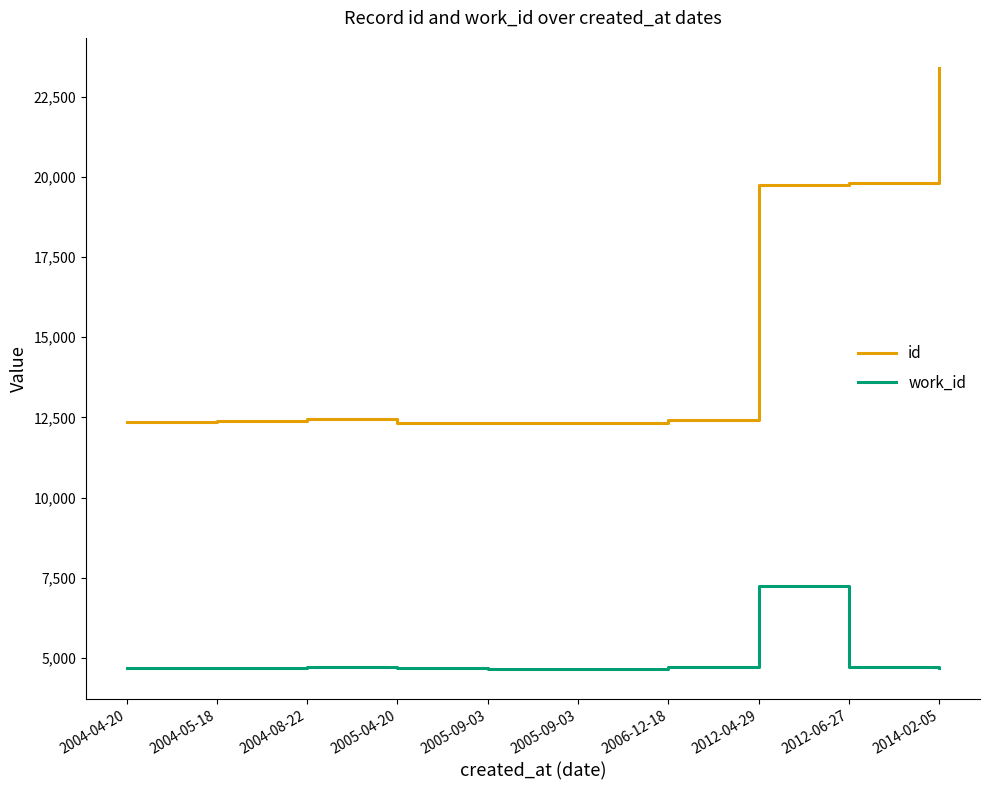

What is the label of the 7th point from the left?

2006-12-18